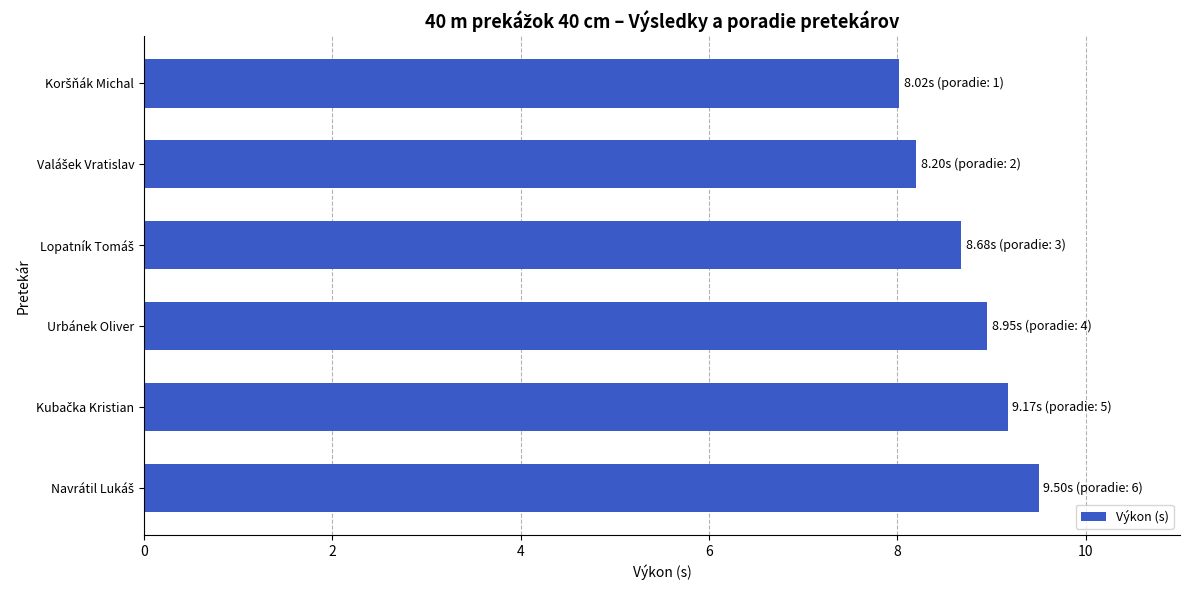

How many categories are shown in the chart?

6